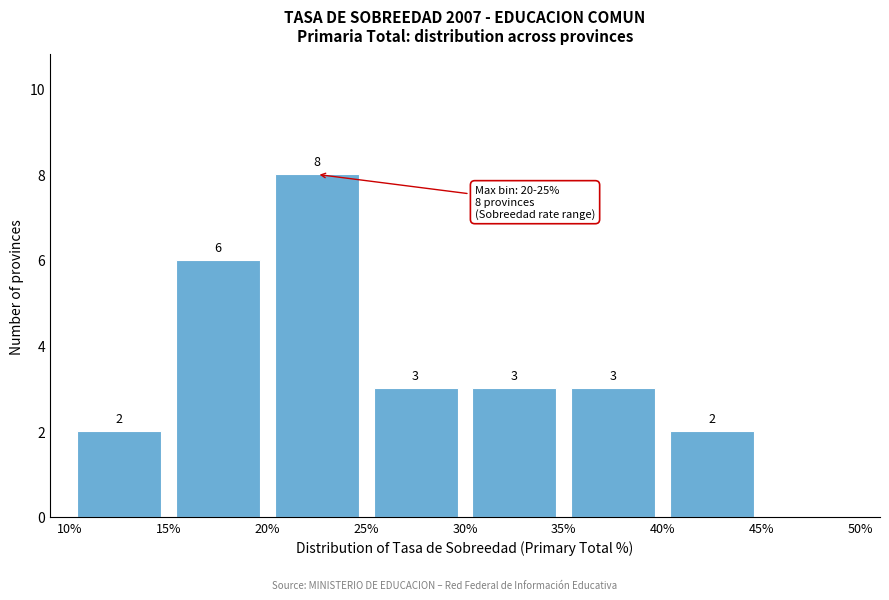

Over which range of the x-axis is the bar tallest?

20% to 25%